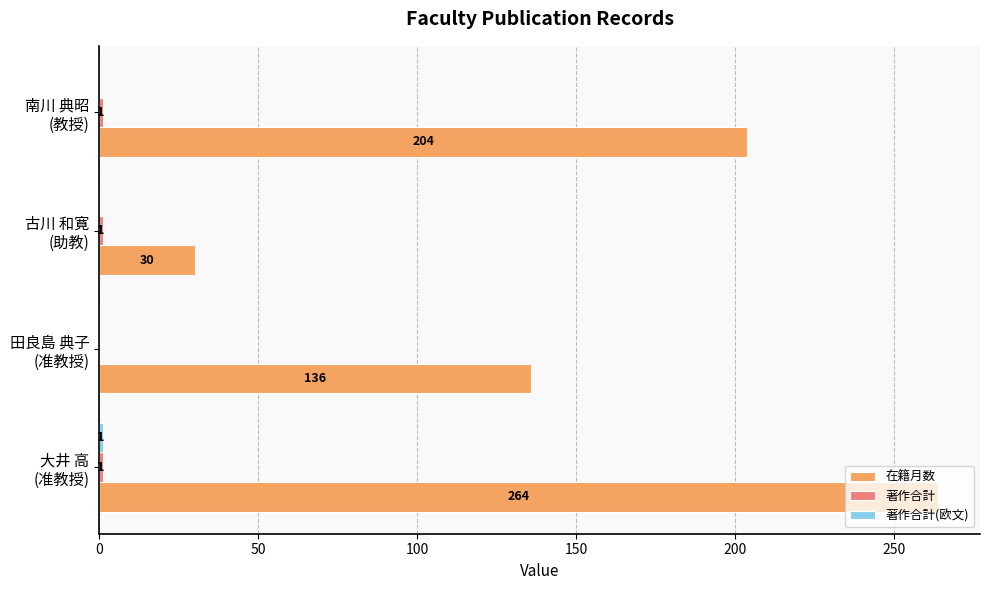

What is the maximum value shown in the chart?

264